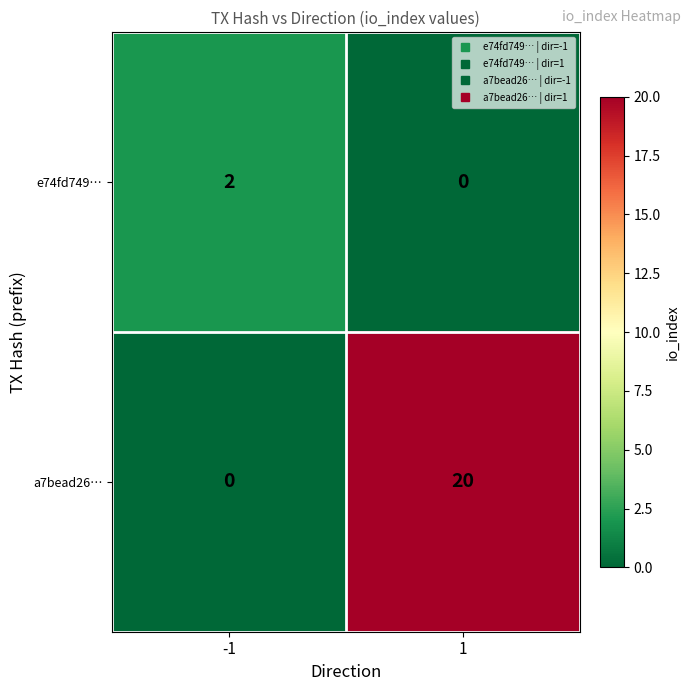

Rank the series by their average value, from highest to lowest.

a7bead26…, e74fd749…